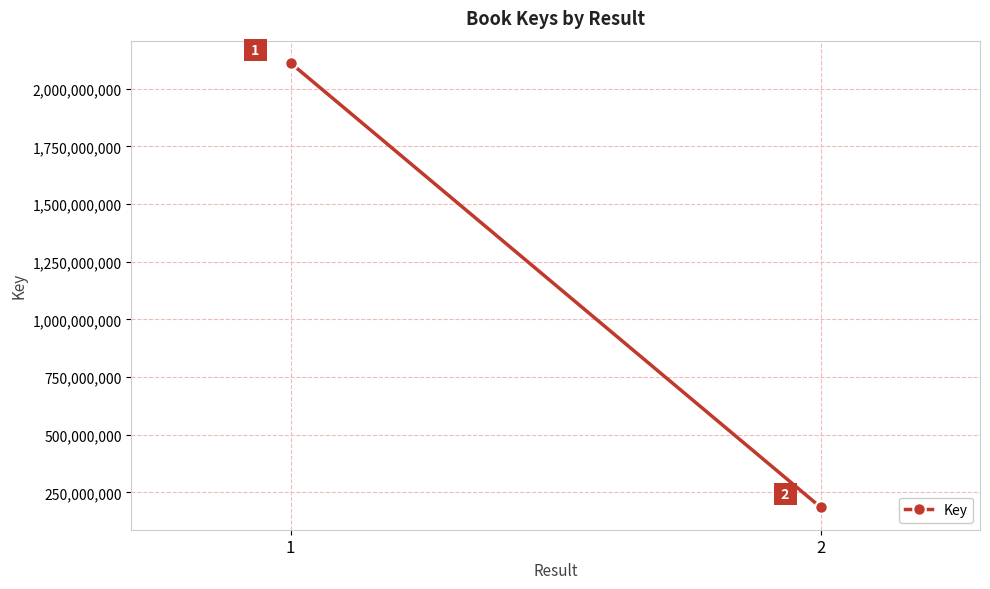

How many values are below 2112048324?

1